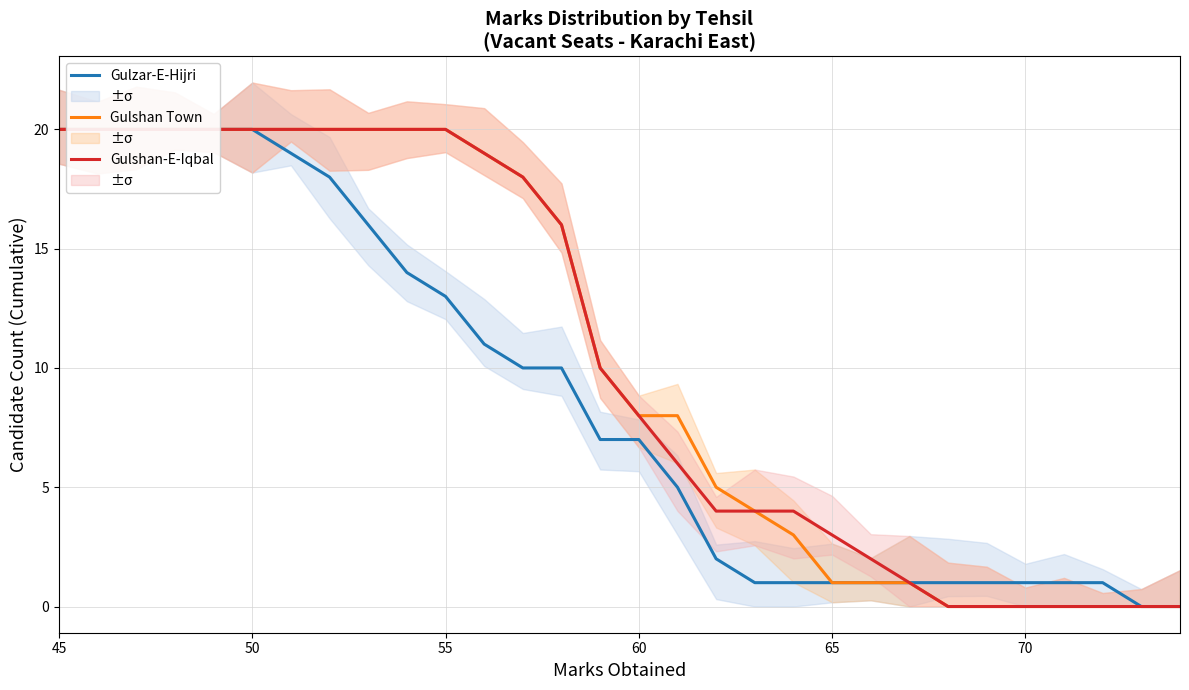

Reading left to right, list all the values displayed in this chart.

Gulzar-E-Hijri: 20	20	20	20	20	20	19	18	16	14	13	11	10	10	7	7	5	2	1	1	1	1	1	1	1	1	1	1	0	0
Gulshan Town: 20	20	20	20	20	20	20	20	20	20	20	19	18	16	10	8	8	5	4	3	1	1	1	0	0	0	0	0	0	0
Gulshan-E-Iqbal: 20	20	20	20	20	20	20	20	20	20	20	19	18	16	10	8	6	4	4	4	3	2	1	0	0	0	0	0	0	0